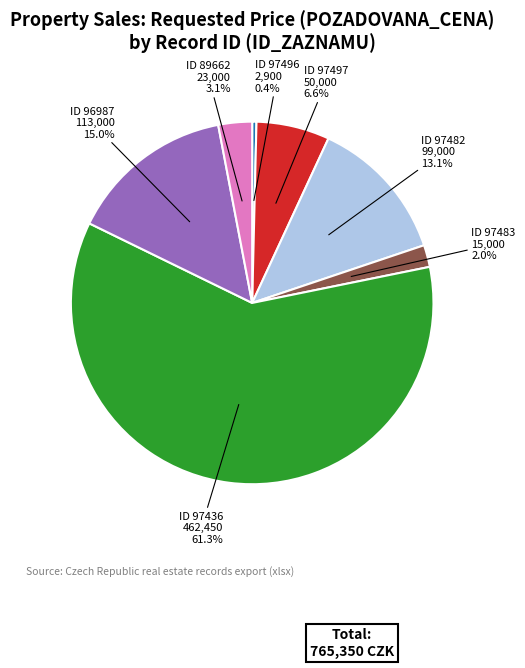

What is the change in value from 97496 to 89662?

+20100